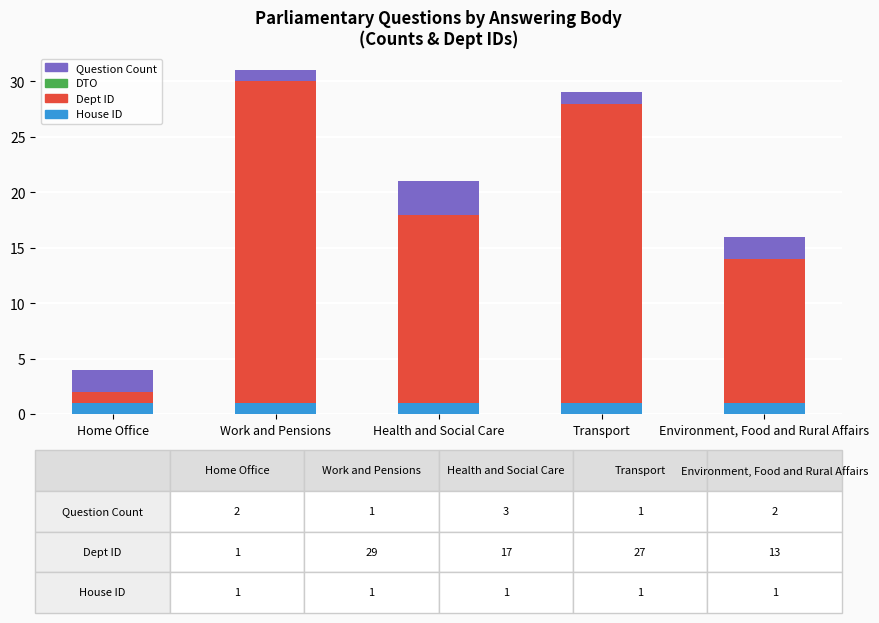

At which category is the sum across all series the highest?

Work and Pensions